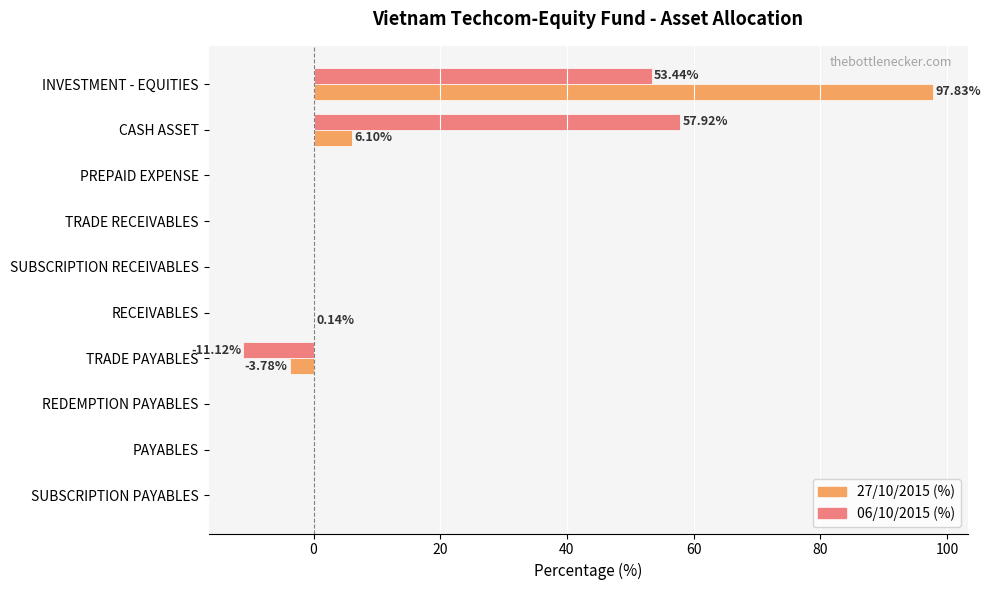

At which category is the sum across all series the highest?

INVESTMENT - EQUITIES